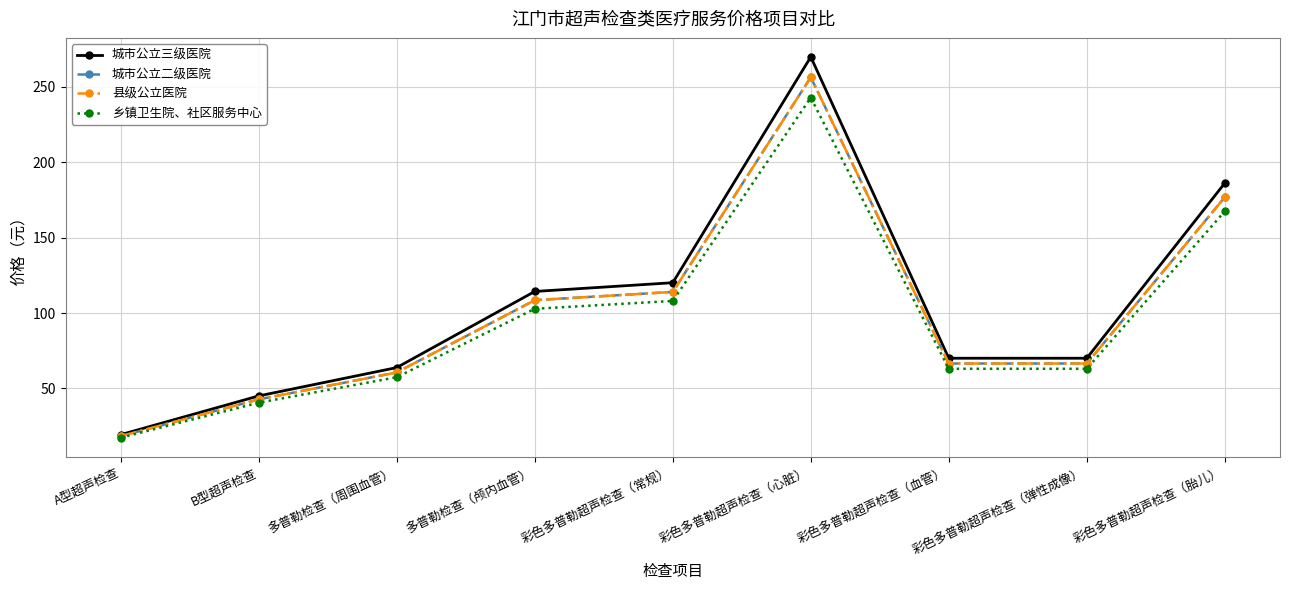

Does the chart have visible grid lines?

Yes